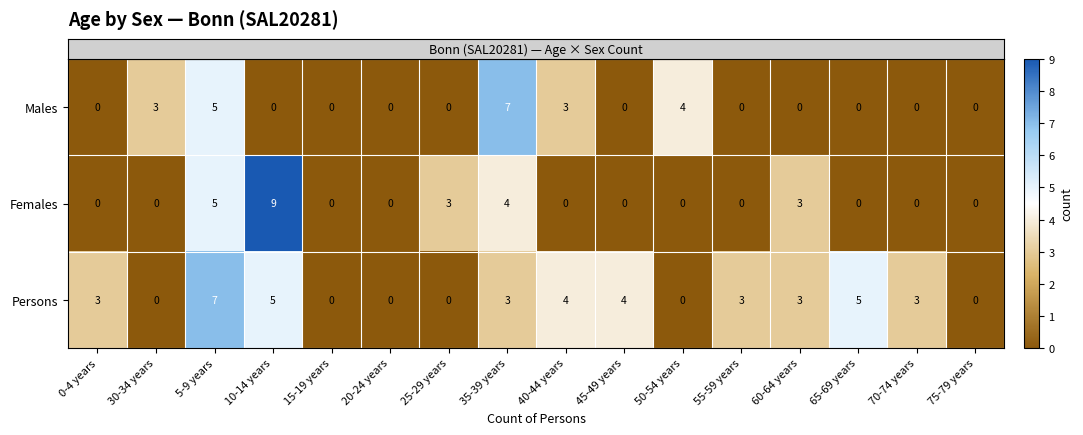

Rank the series at 10-14 years from highest to lowest value.

Females, Persons, Males